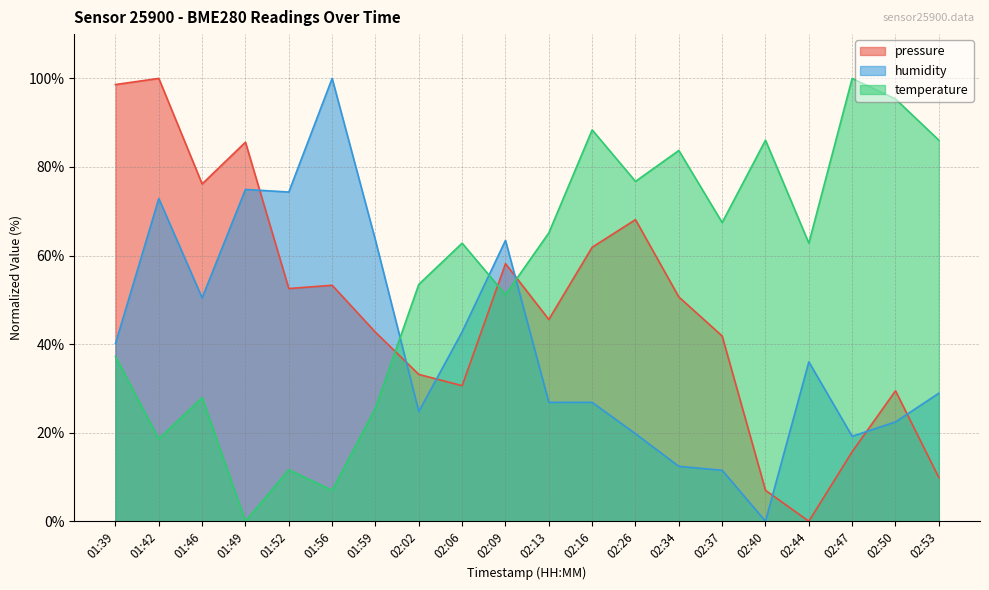

Which series has the largest range (max minus min)?

pressure